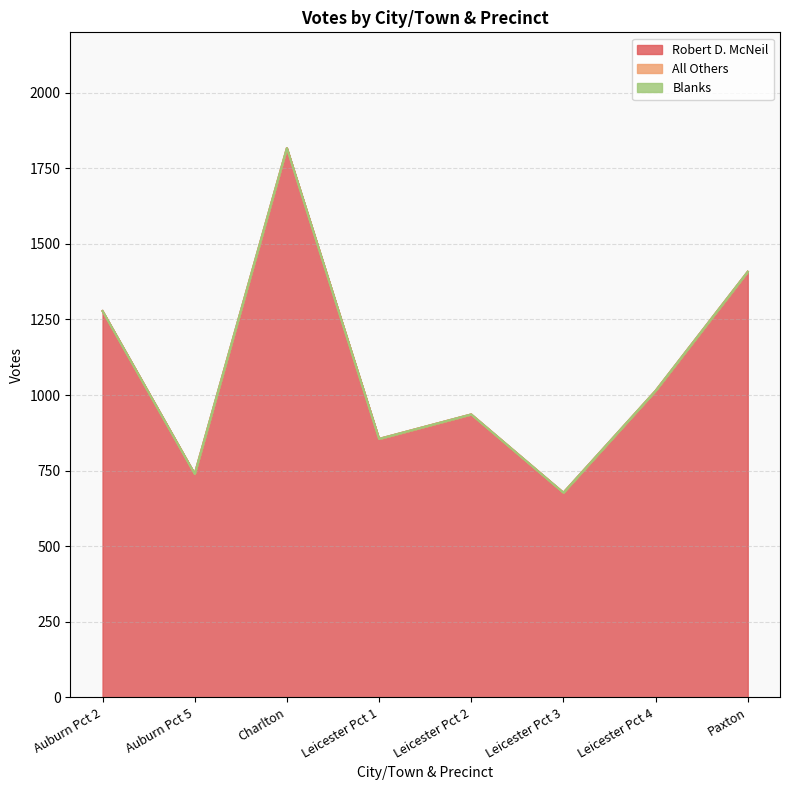

Where is All Others nearest to the value 0?

Auburn Pct 2